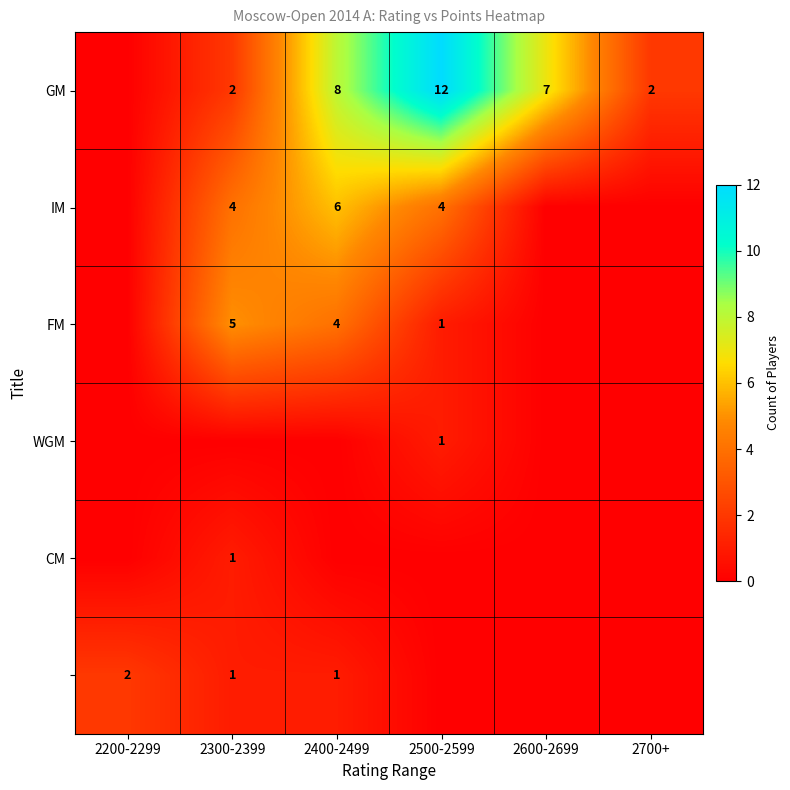

At how many categories does at least one series exceed 9?

1